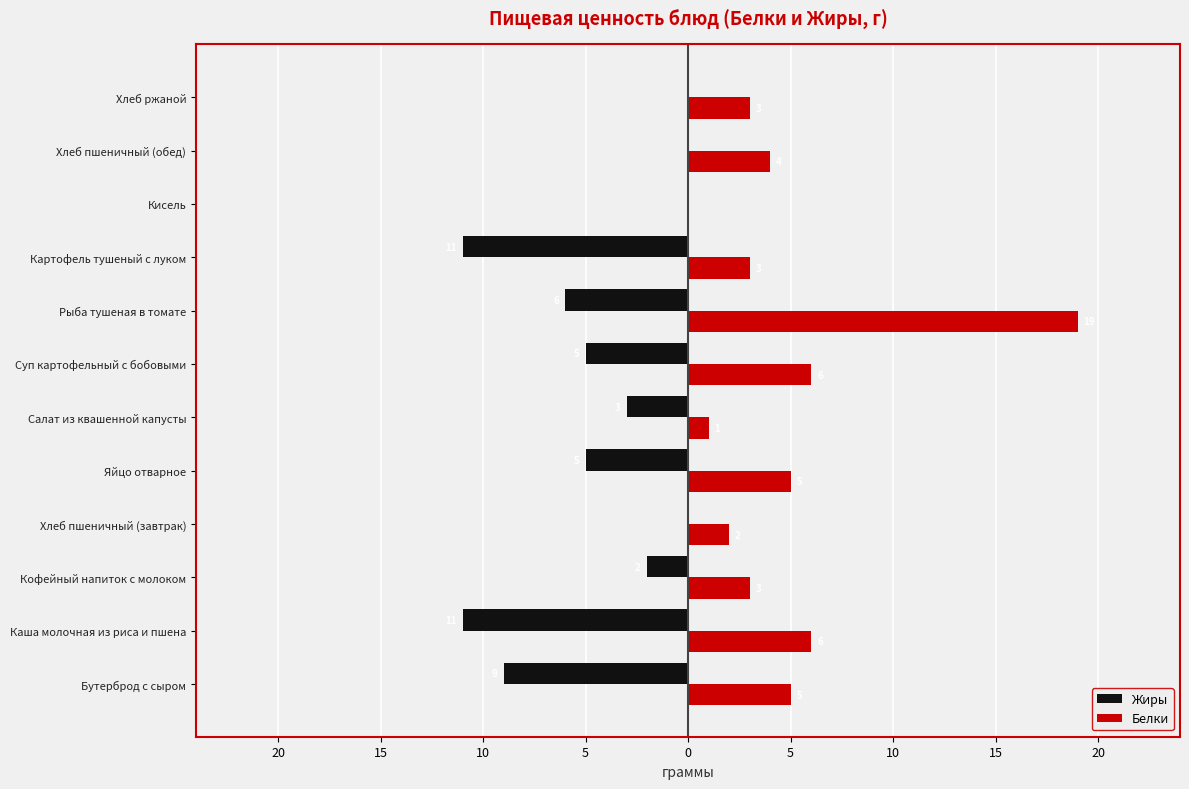

What are all the series names shown in the legend?

Жиры, Белки